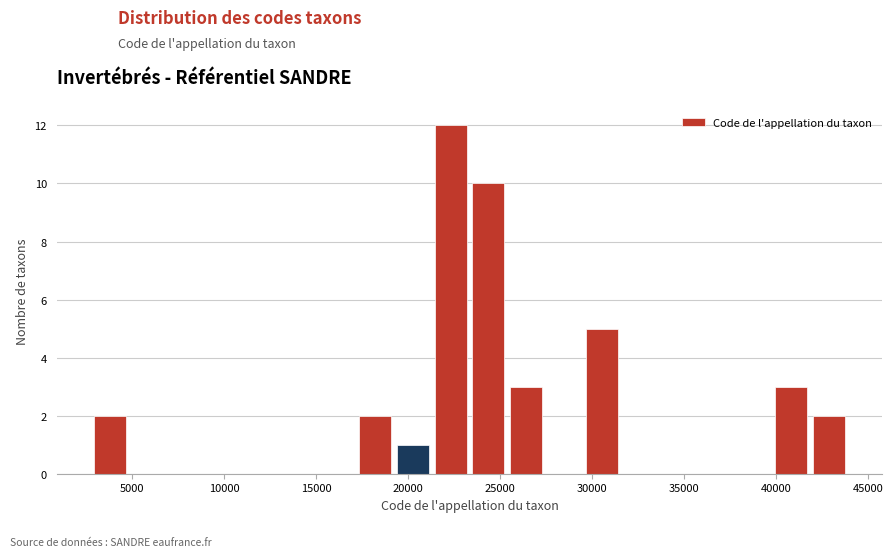

What is the height of the bar covering 40000 to 42000 on the x-axis? Neither the bar edges nor the heights are printed on the chart, so give them approximately, as read against the axes.

3